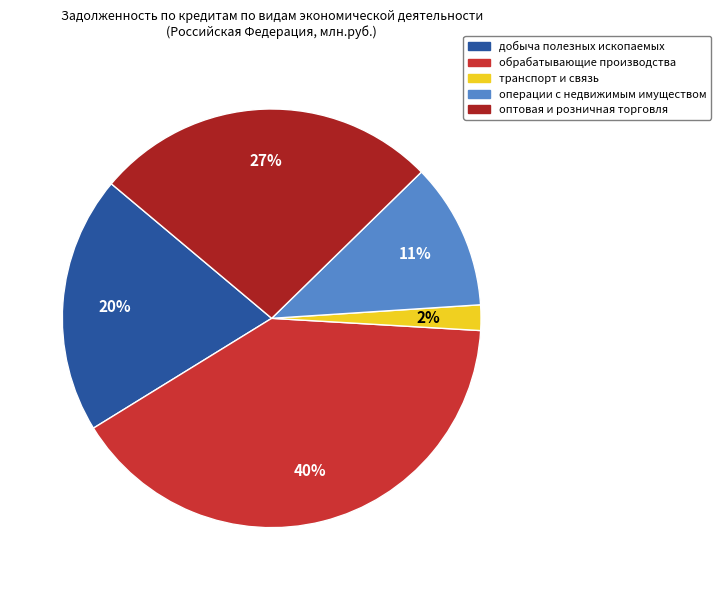

Combined, do операции с недвижимым имуществом and обрабатывающие производства account for over 50%?

Yes